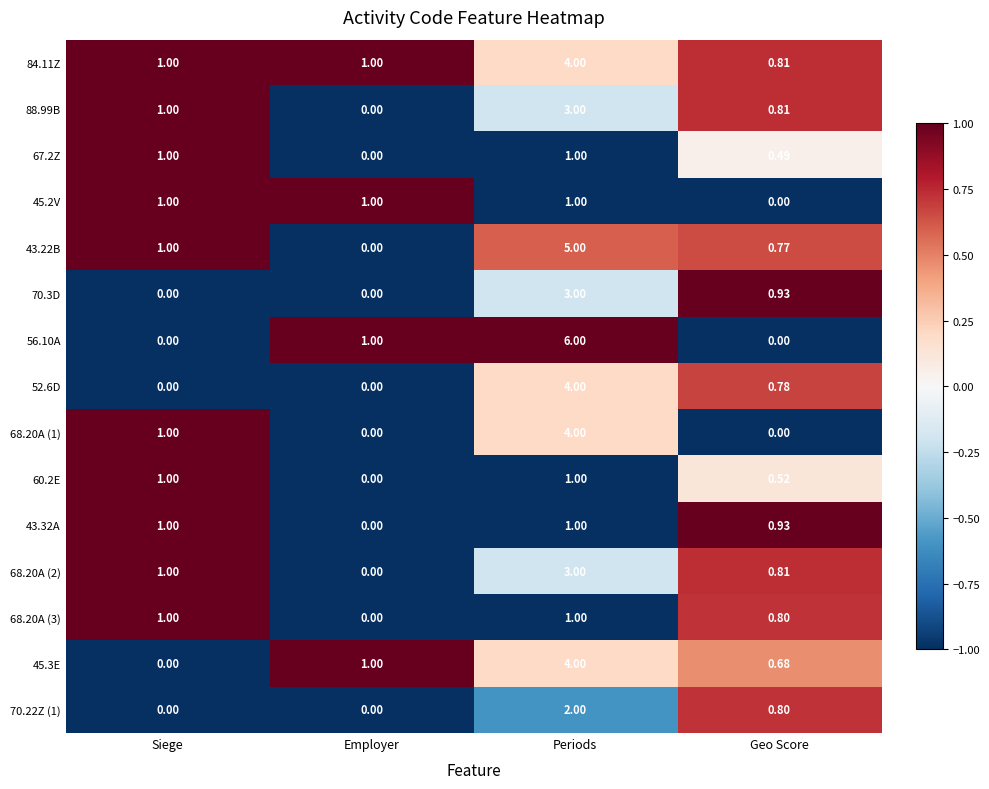

How many categories are shown in the chart?

4